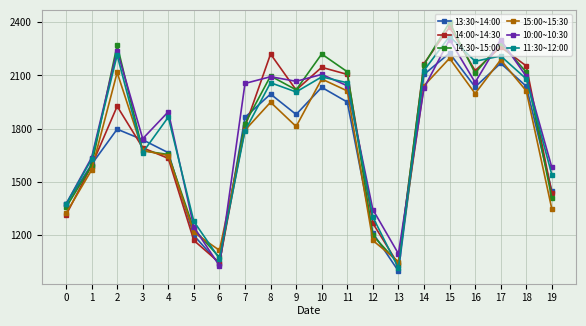

True or false: 13:30~14:00 has a value of 1079 at 9.

False